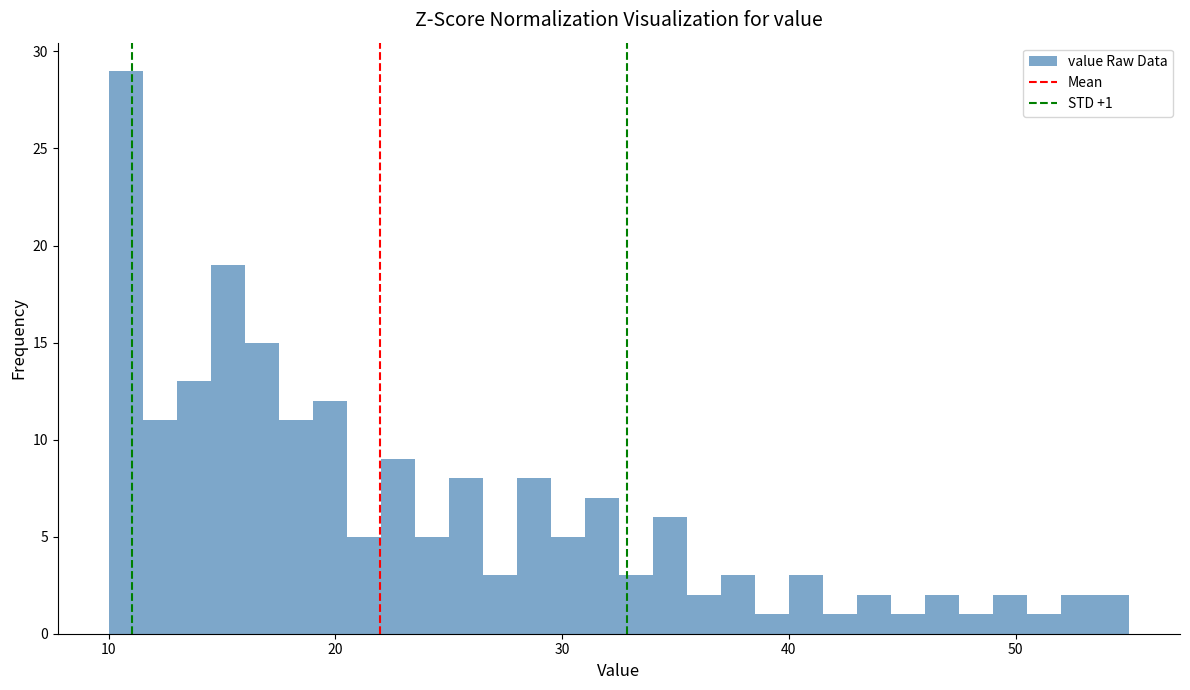

Around what value on the x-axis is the tallest bar? Give the approximate position of its centre, as read against the axis.

11